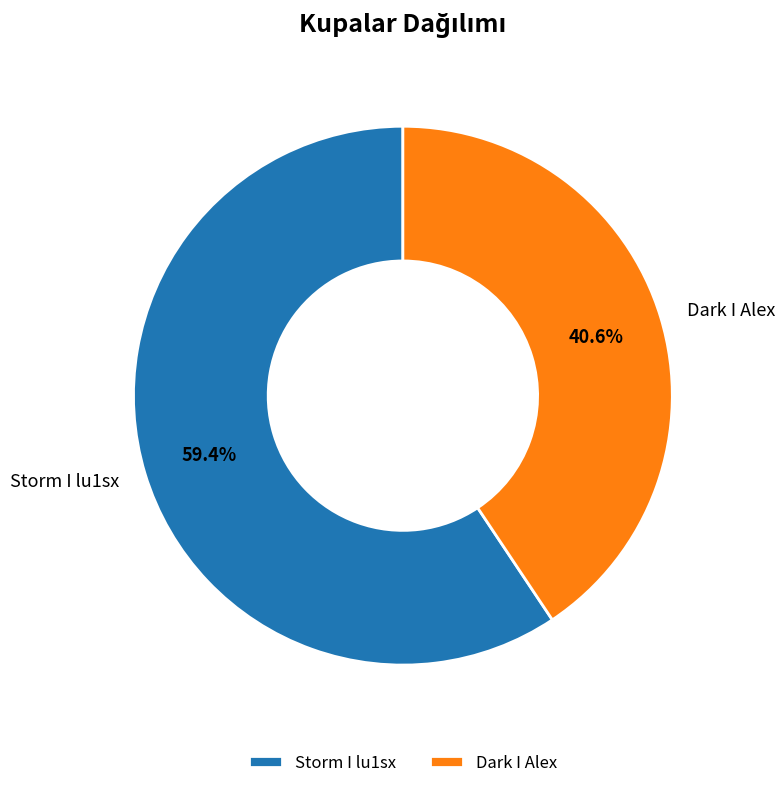

What portion of the pie excludes Dark I Alex?

59.4%